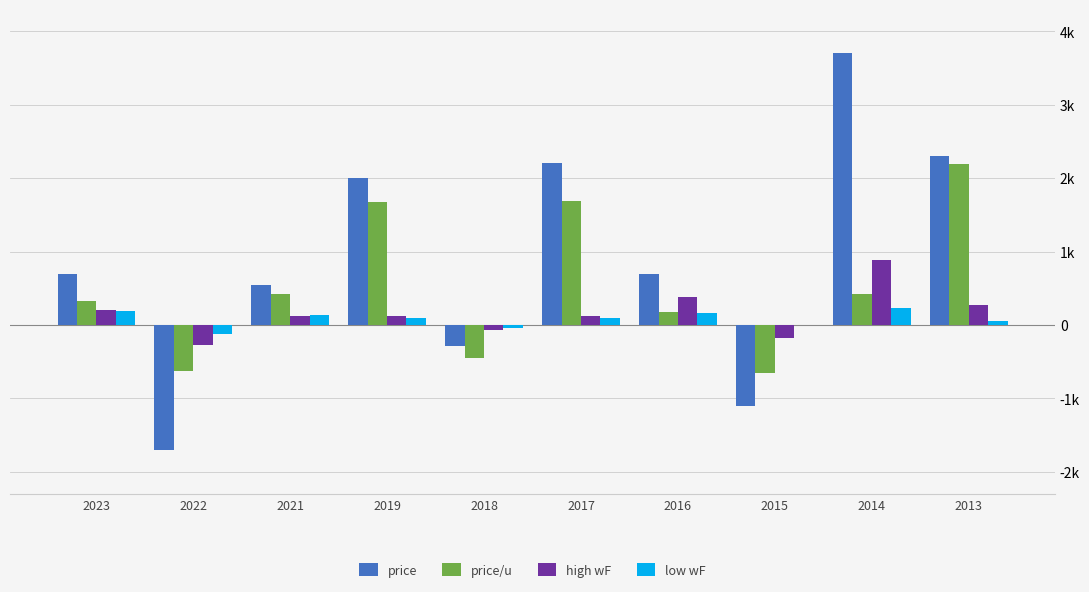

Are the bars grouped side by side (vs. stacked)?

Yes